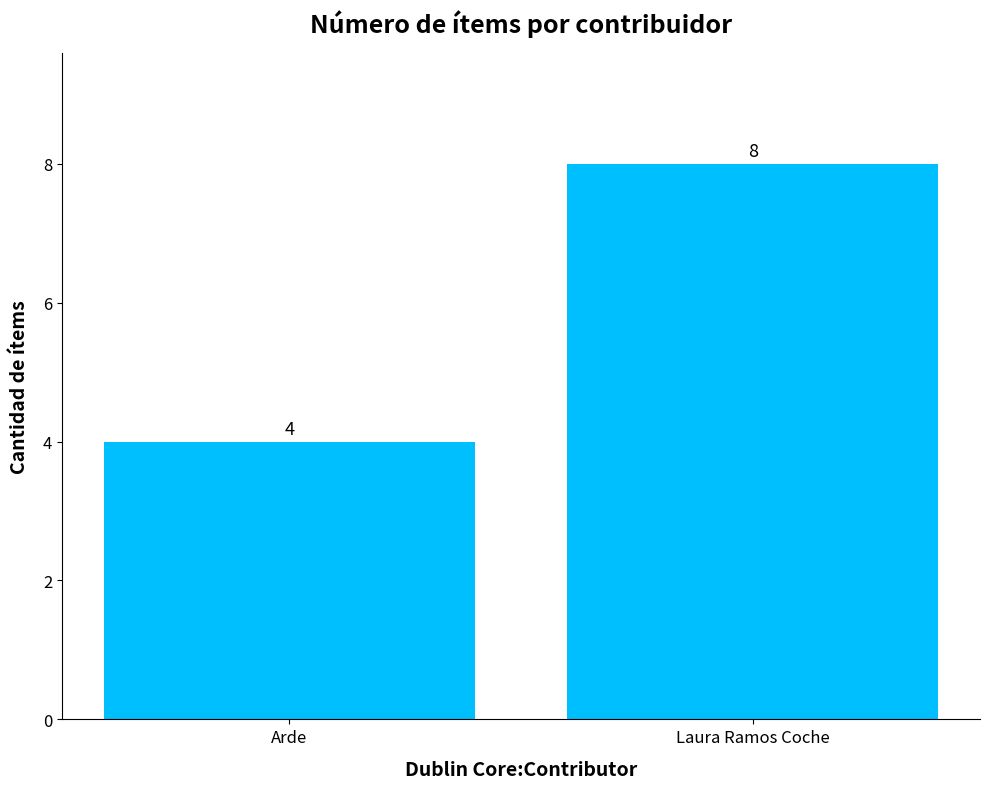

What is the sum of the values at Arde and Laura Ramos Coche?

12